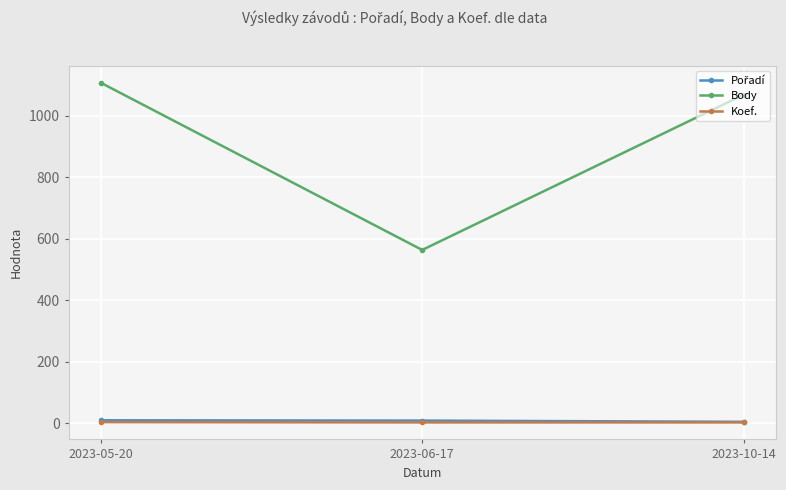

Rank the categories by Body value from lowest to highest.

2023-06-17, 2023-10-14, 2023-05-20